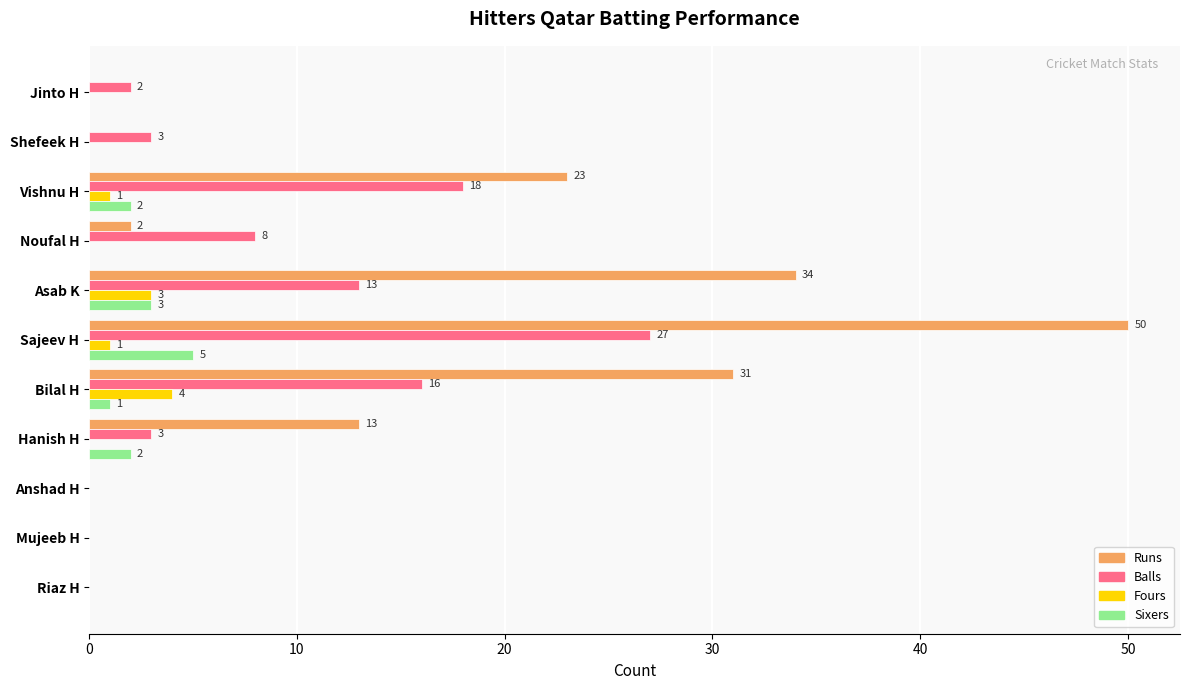

The Runs series shows 29 at Jinto H. True or false?

False